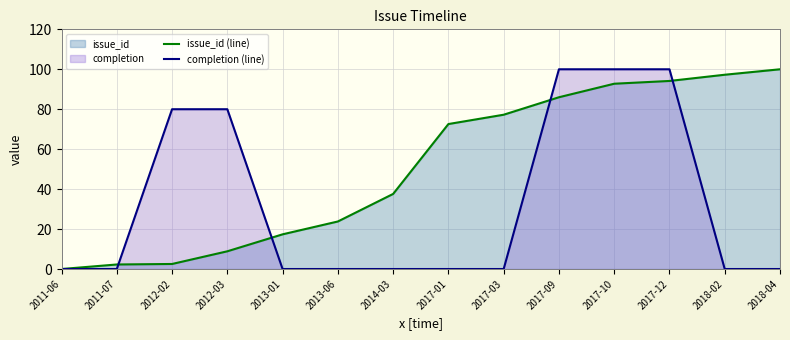

What is the difference between the maximum and minimum values in the completion (line) series?

100.0